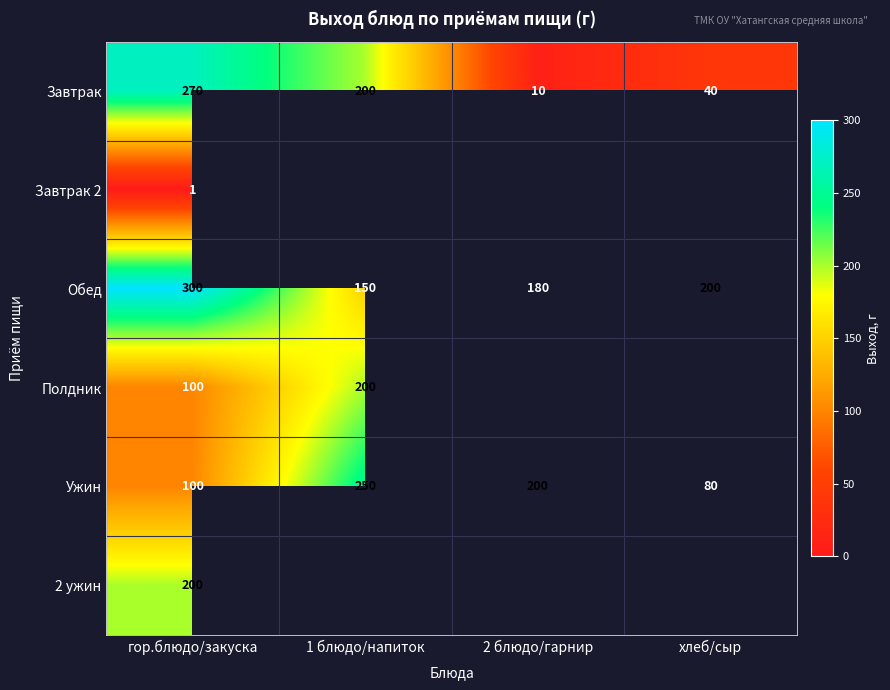

What is the difference between the second highest and second lowest values in the Завтрак series?

160